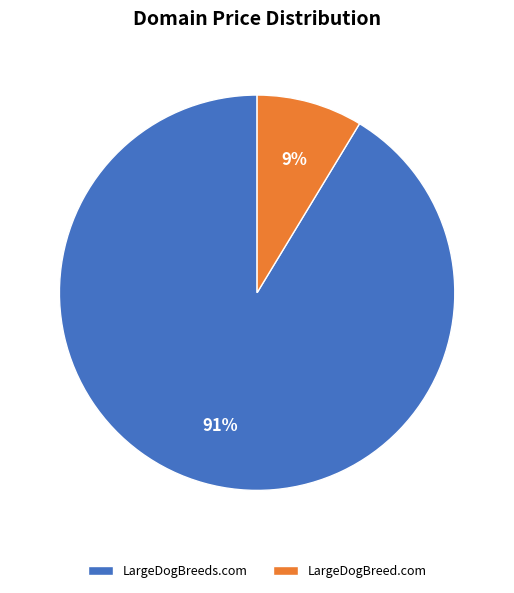

Between LargeDogBreeds.com and LargeDogBreed.com, which is larger?

LargeDogBreeds.com